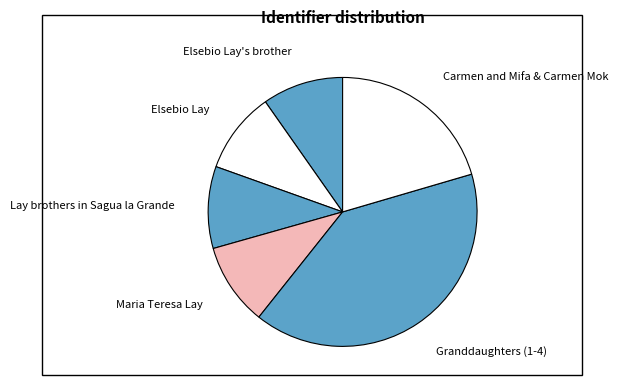

Combined, do Lay brothers in Sagua la Grande and Carmen and Mifa & Carmen Mok account for over 50%?

No